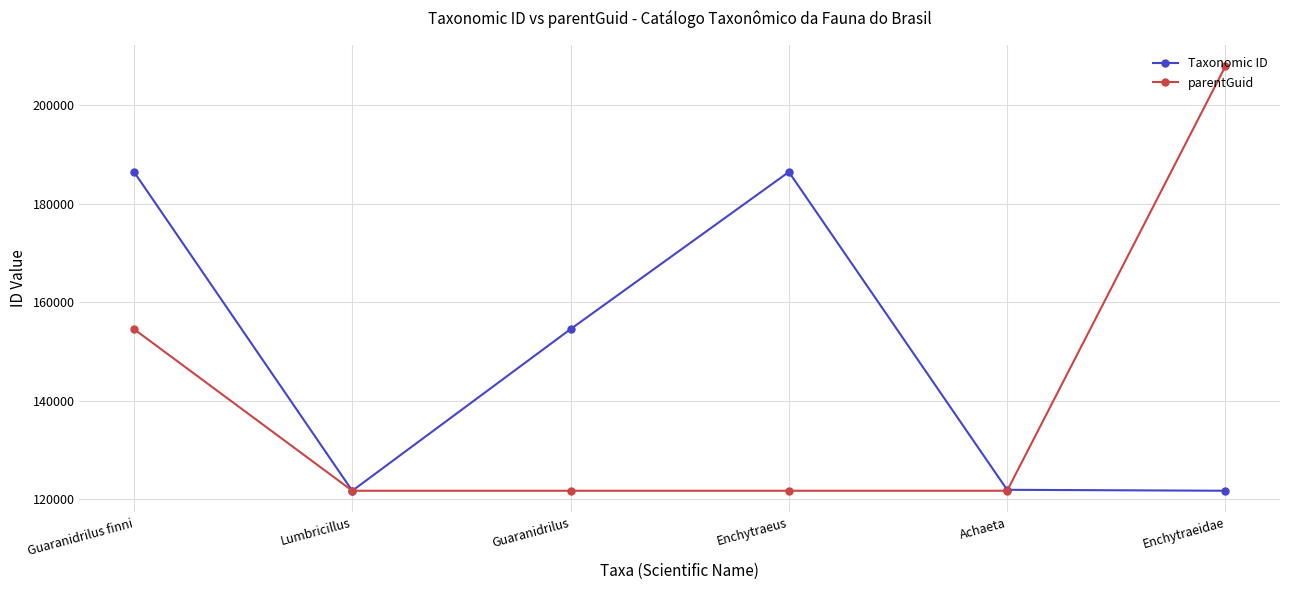

Which series has the largest total across all categories?

Taxonomic ID